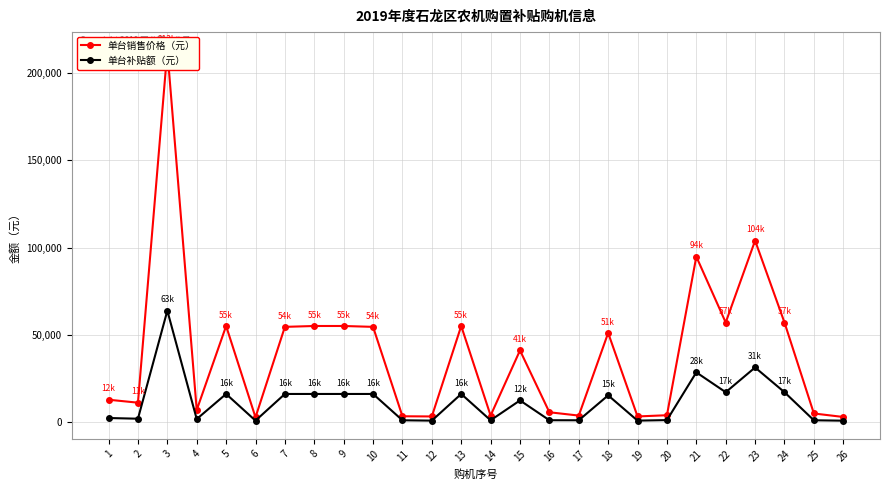

True or false: 单台销售价格（元） has more than 2 interior local peaks.

True